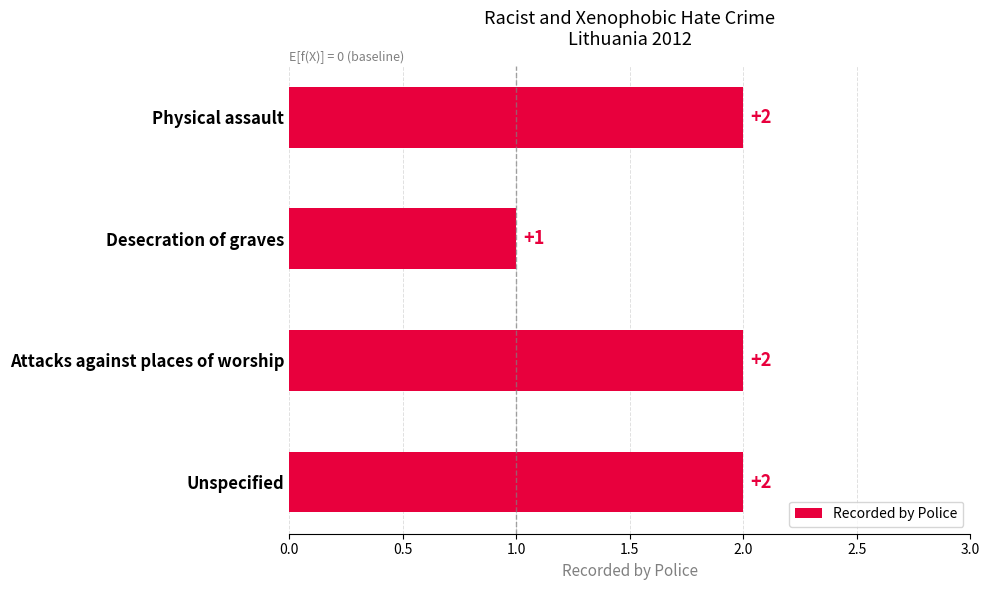

Which label corresponds to the smallest value in the chart?

Desecration of graves